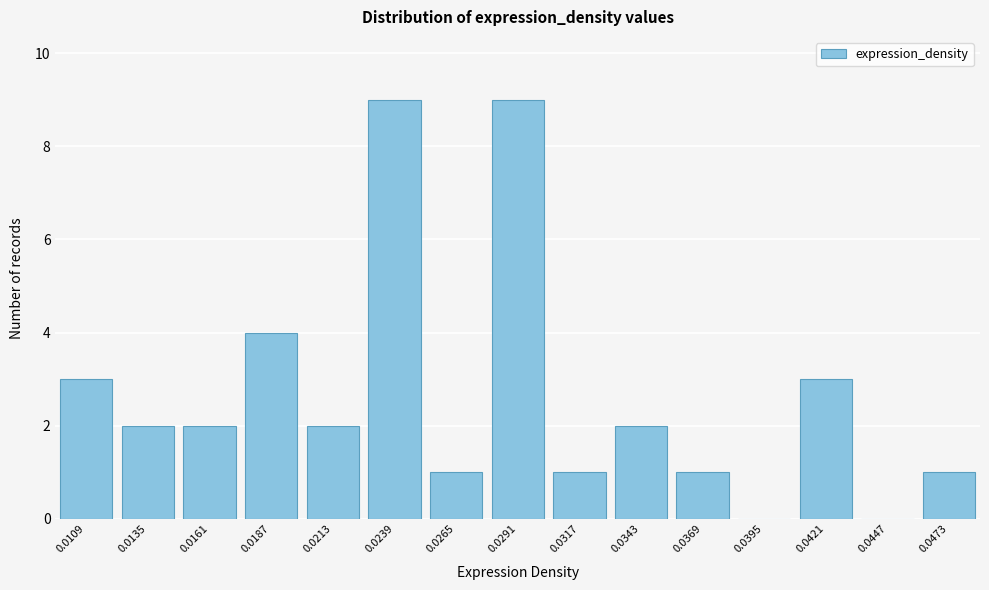

Reading left to right, transcribe all the data shown in this chart.

0.0109=3	0.0135=2	0.0161=2	0.0187=4	0.0213=2	0.0239=9	0.0265=1	0.0291=9	0.0317=1	0.0343=2	0.0369=1	0.0395=0	0.0421=3	0.0447=0	0.0473=1